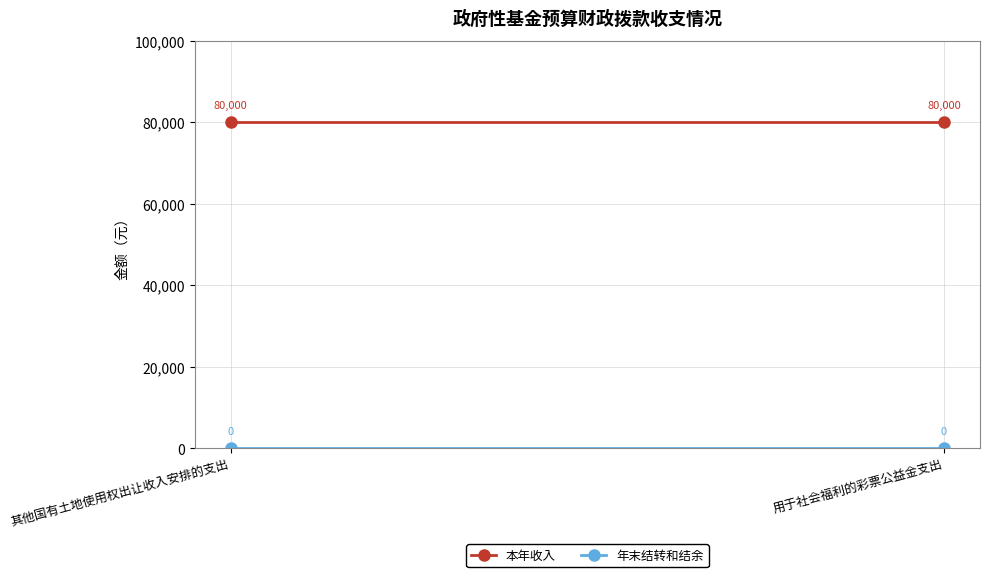

List the labels in order of 本年收入 value, smallest first.

其他国有土地使用权出让收入安排的支出, 用于社会福利的彩票公益金支出